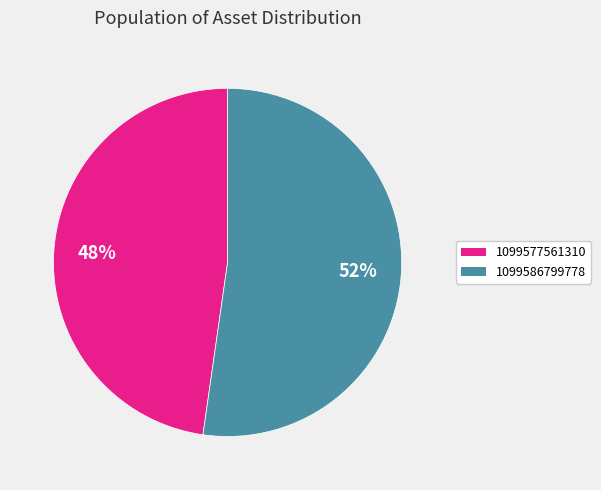

The 1099577561310 slice represents 62% of the pie. True or false?

False